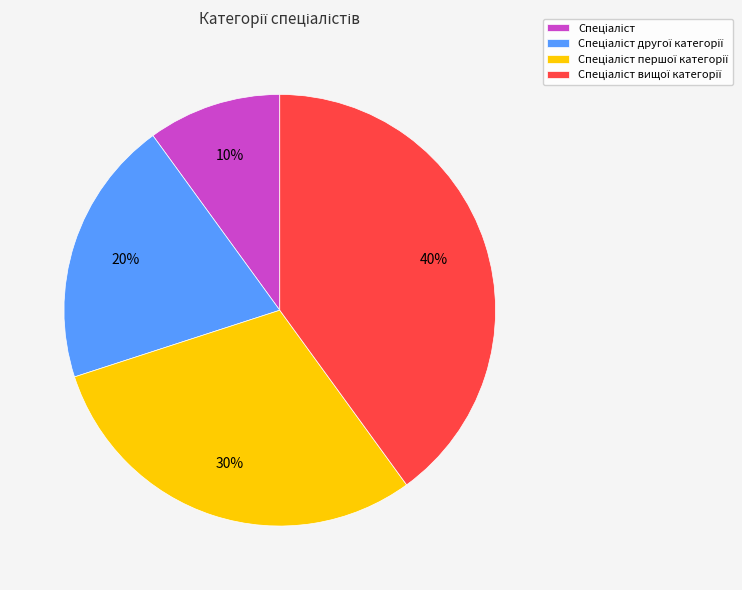

Does any single category account for the majority?

No